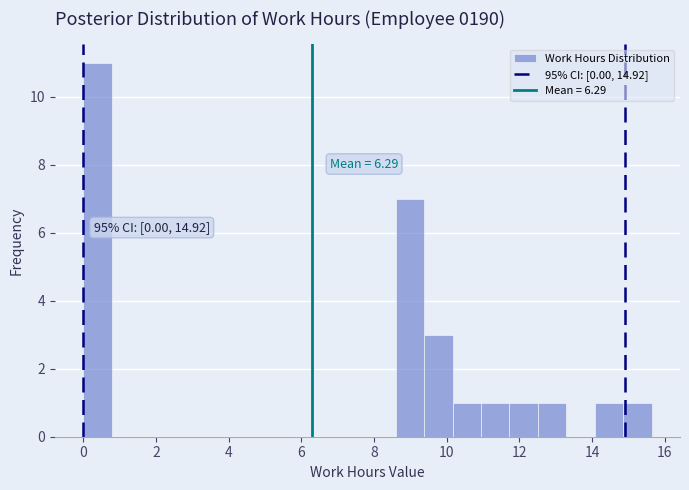

Around what value on the x-axis is the tallest bar? Give the approximate position of its centre, as read against the axis.

0.4